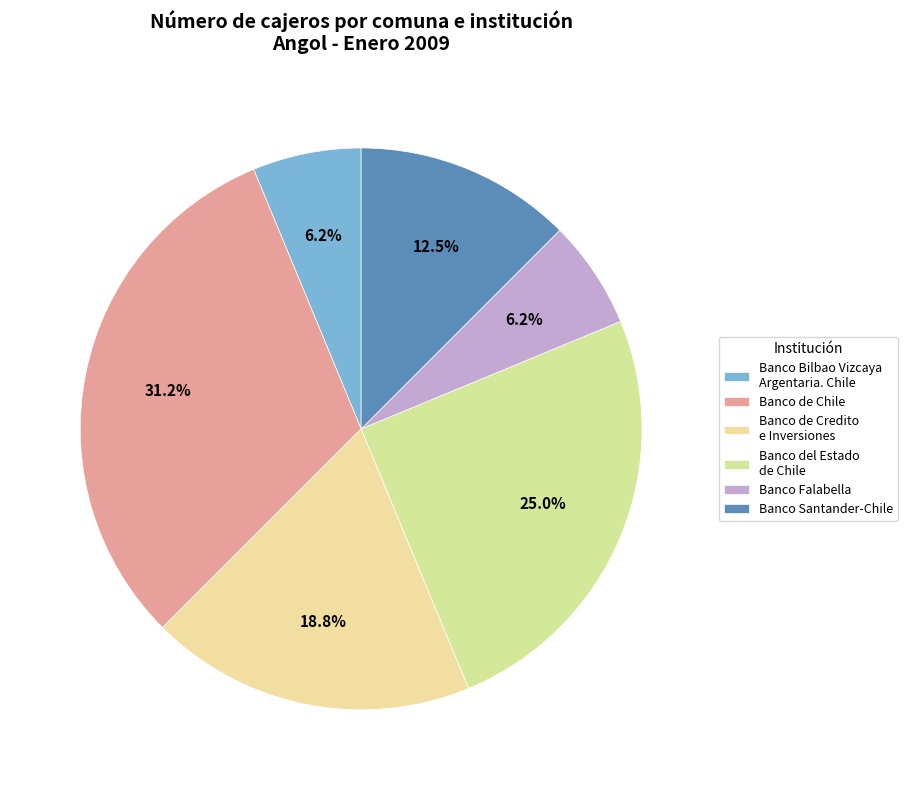

How many slices are in this pie chart?

6